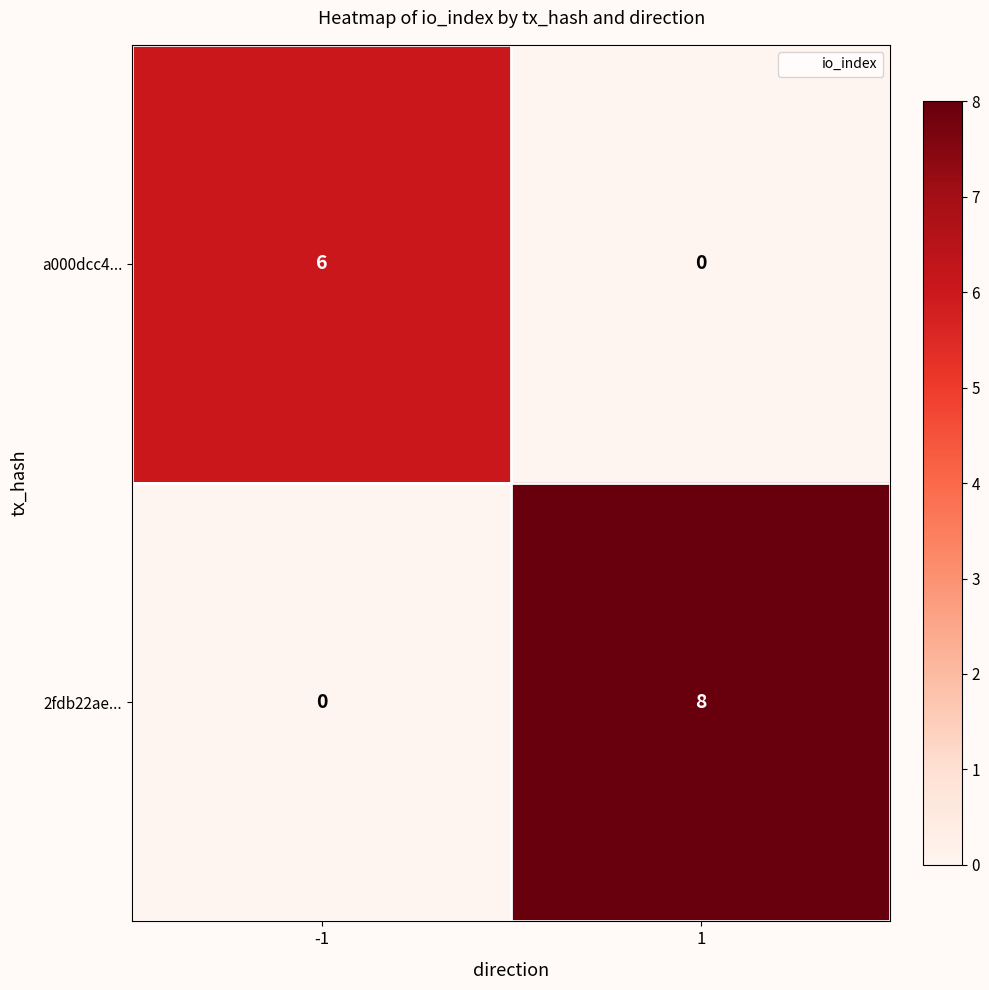

At how many categories does at least one series exceed 2?

2